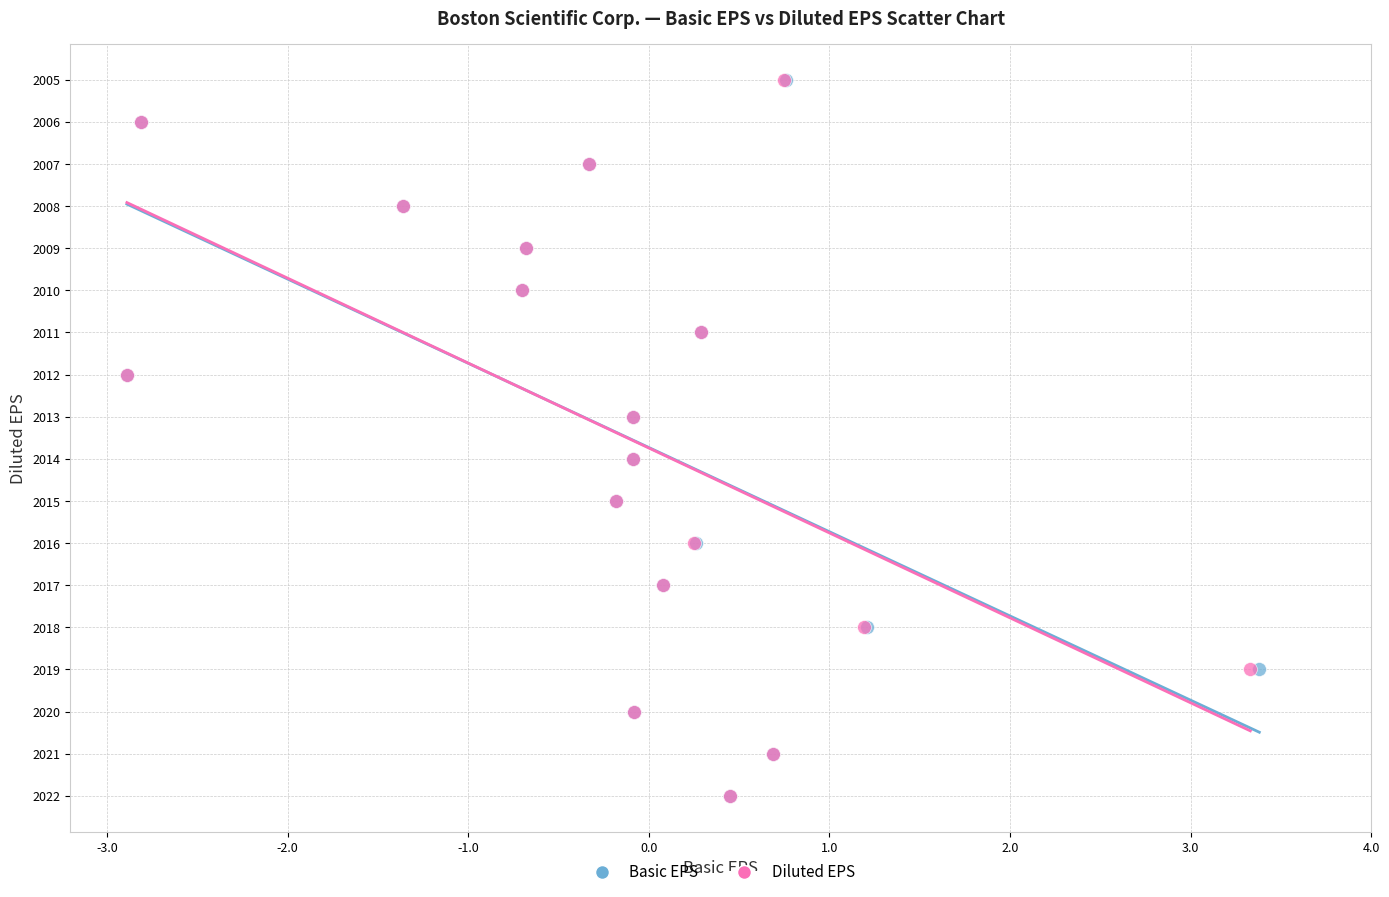

What are all the series names shown in the legend?

Basic EPS, Diluted EPS